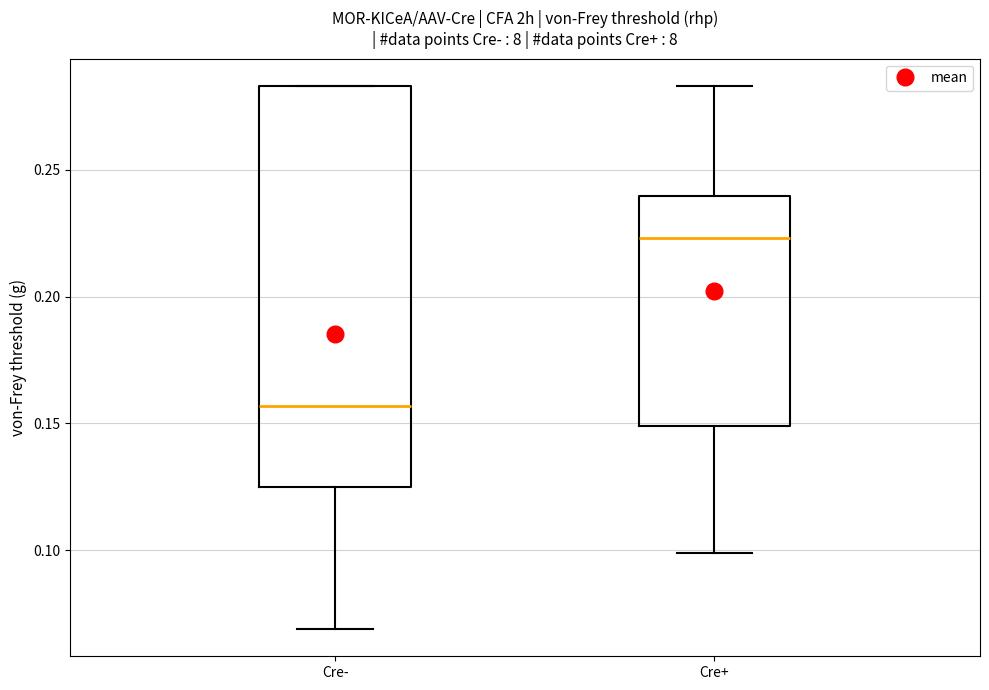

Where does the median line of the box for Cre+ sit on the y-axis? The values are not printed on the chart, so give them approximately, as read against the axis.

0.225